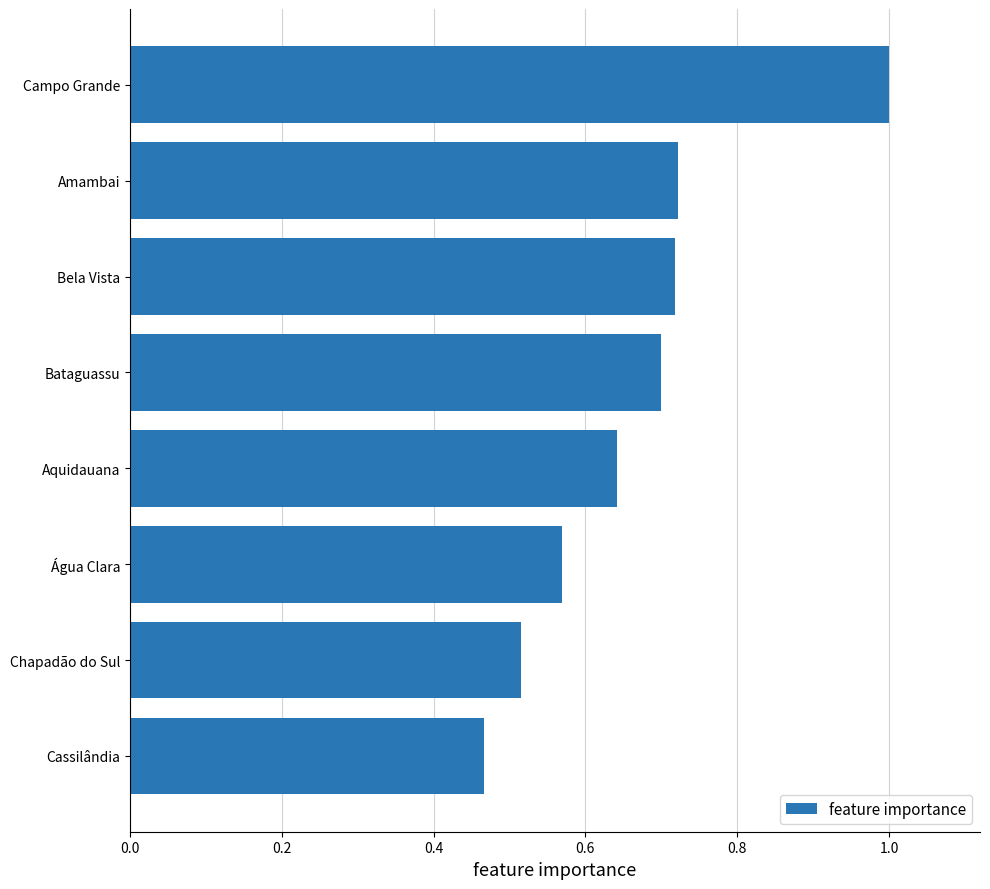

What is the change in value from Aquidauana to Amambai?

+0.1